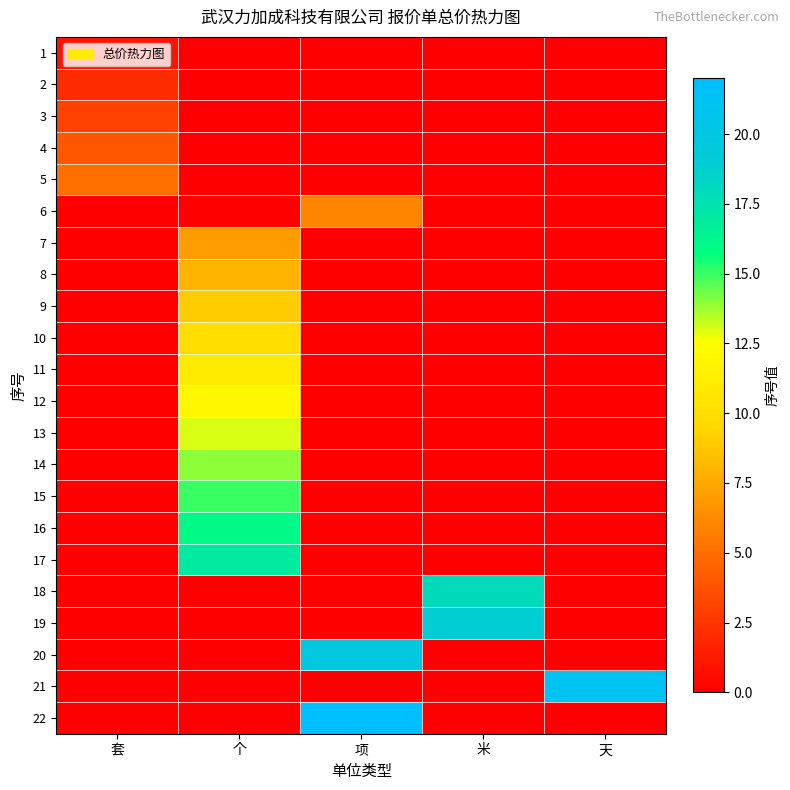

At which category is the sum across all series the highest?

个